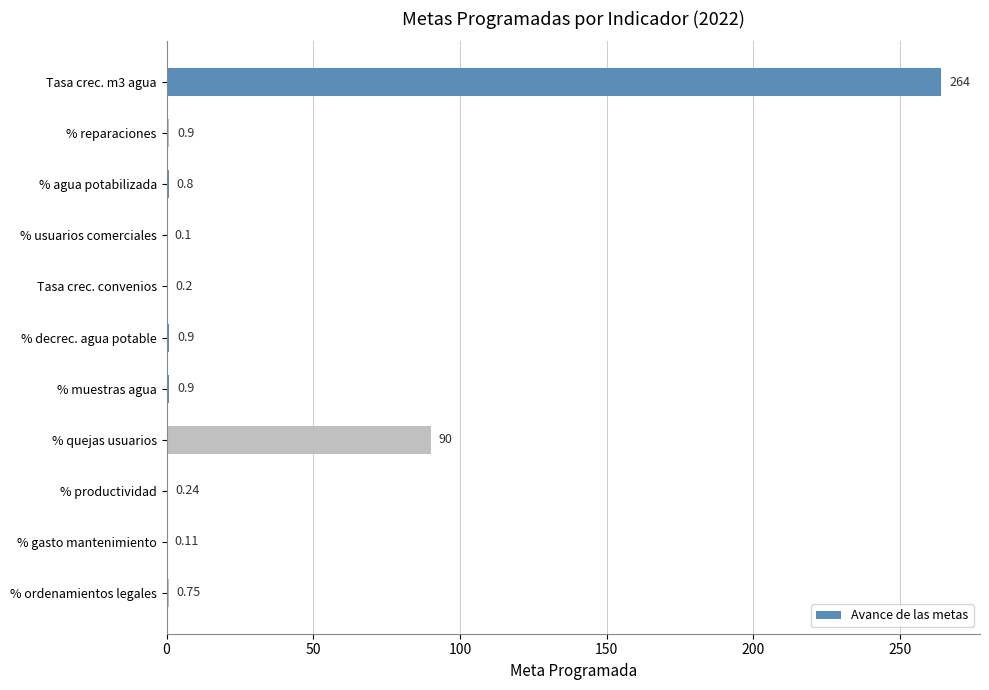

Where is the data nearest to the value 132?

% quejas usuarios